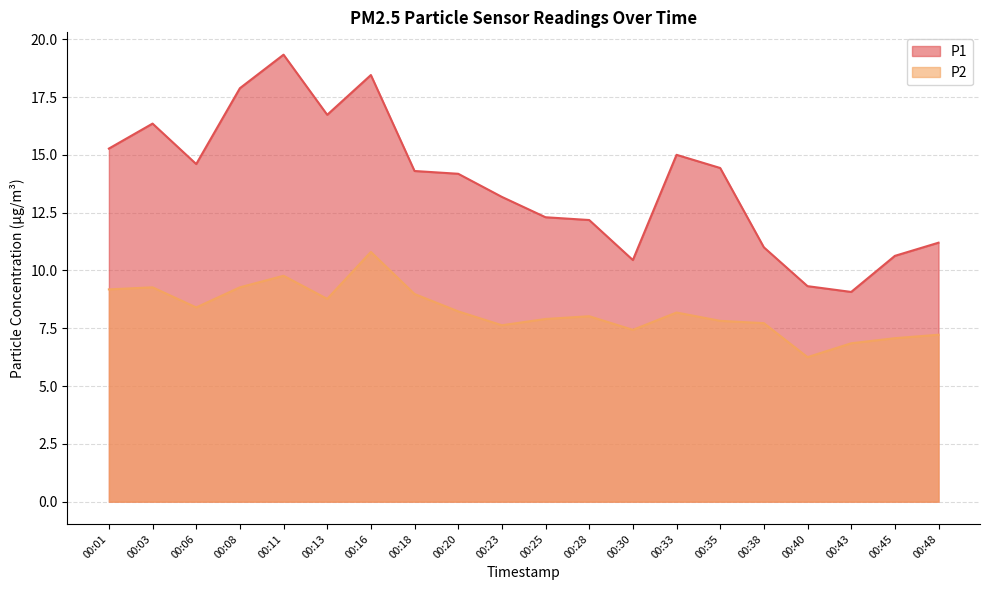

In P2, how many points are lower than both neighbors (excluding endpoints)?

5